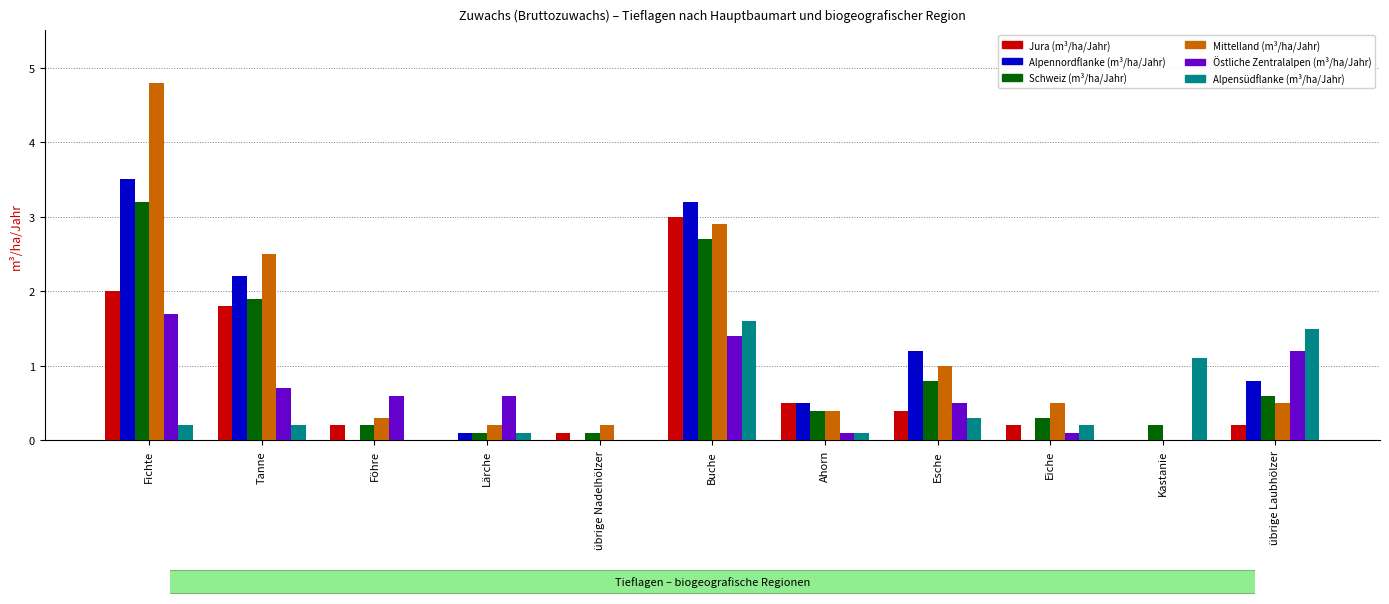

How many categories are shown in the chart?

11